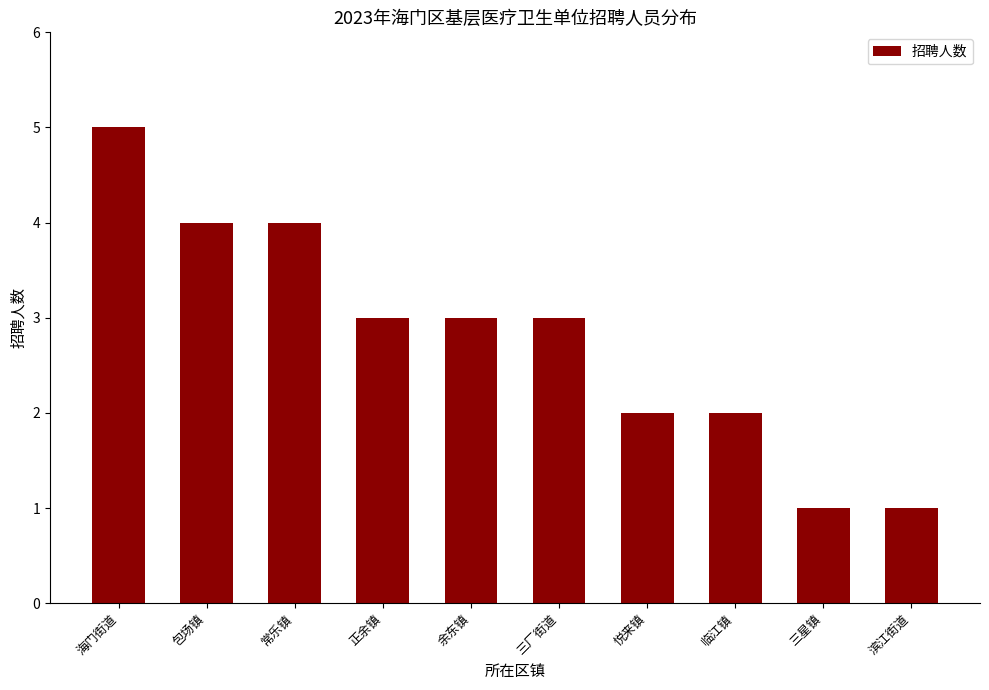

What is the label of the 5th bar from the left?

余东镇